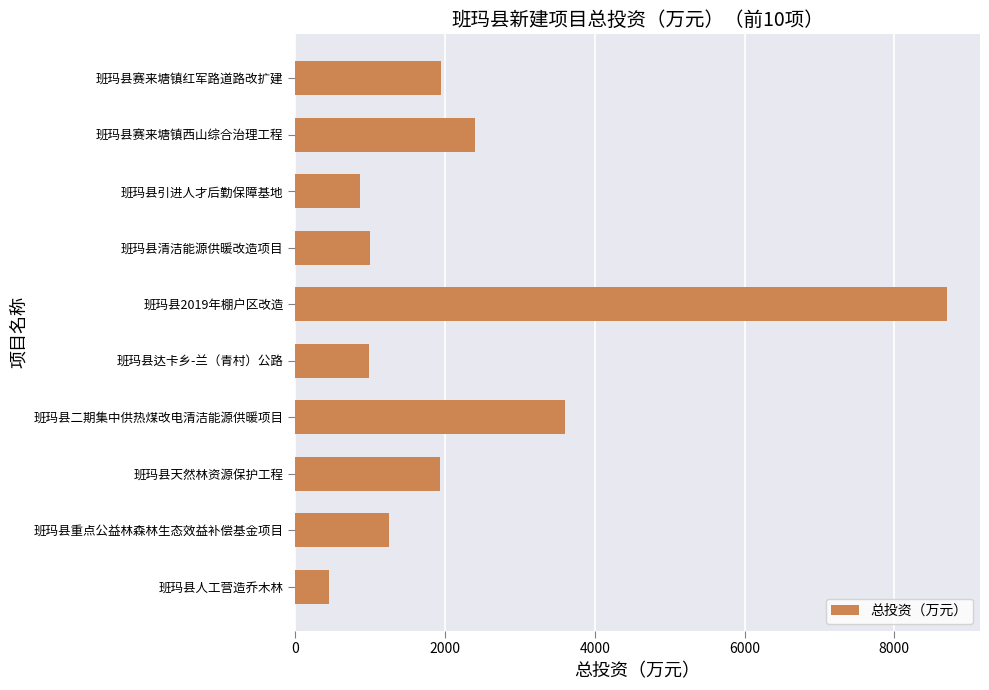

Where is the data nearest to the value 4579?

班玛县二期集中供热煤改电清洁能源供暖项目